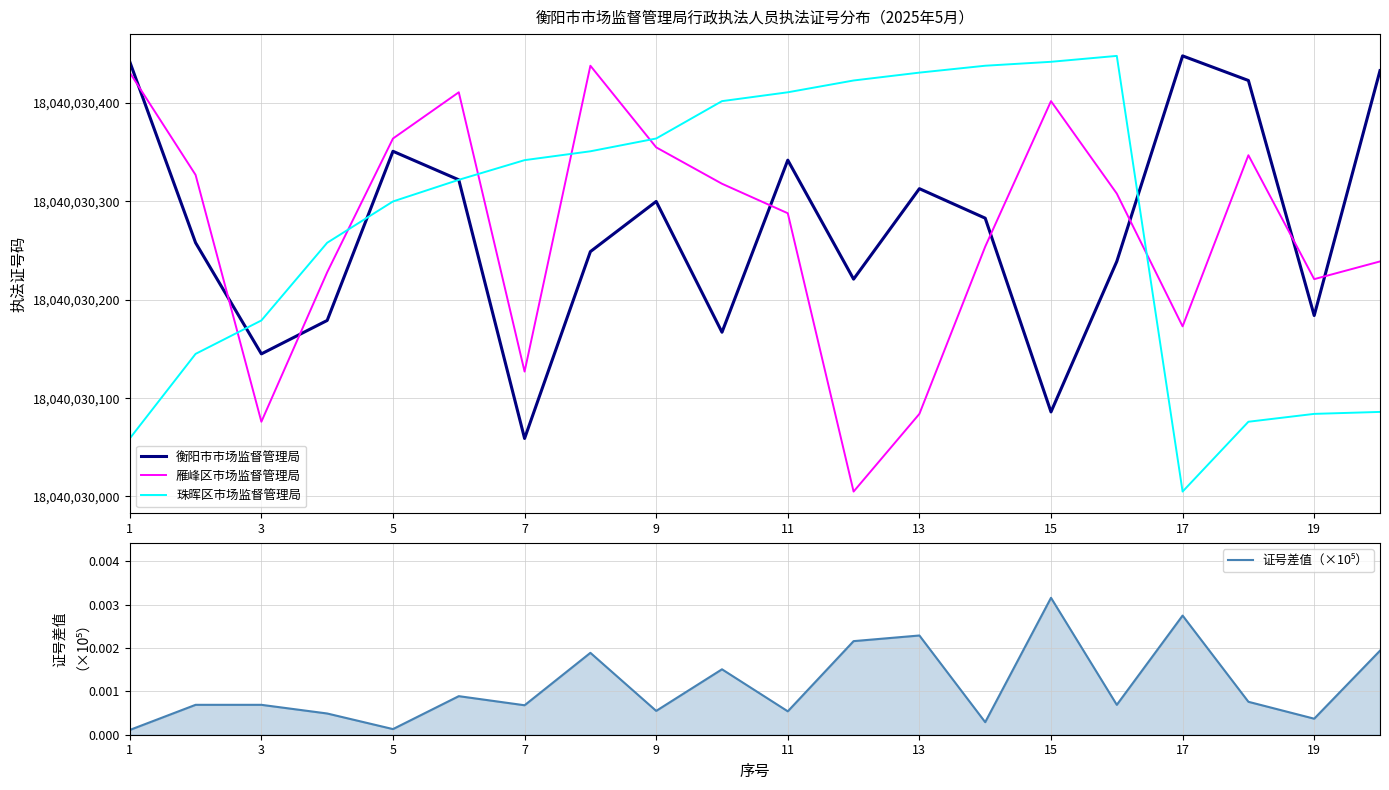

How many lines are shown in the chart?

4